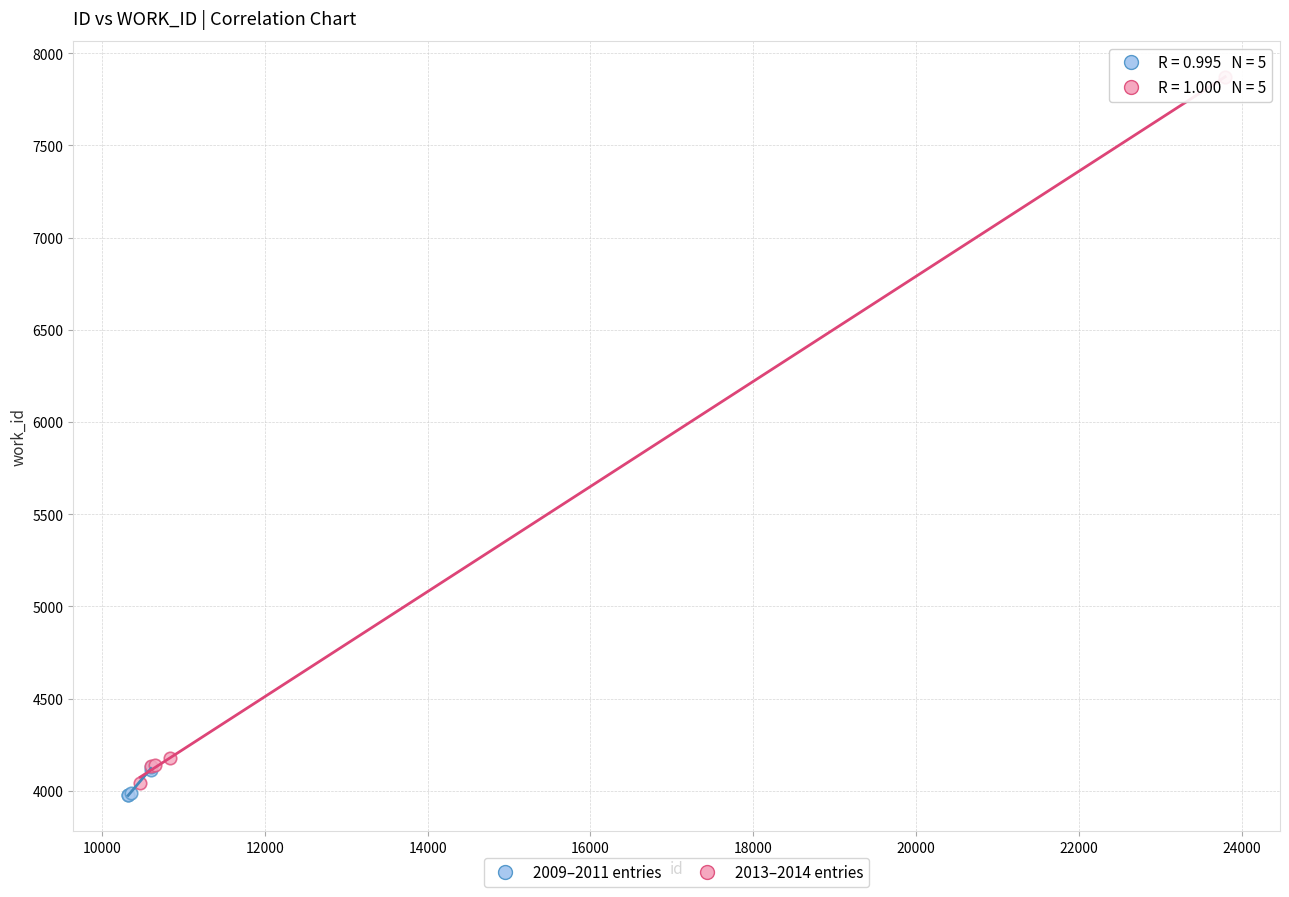

Which series has the largest Y range (max minus min)?

2013–2014 entries